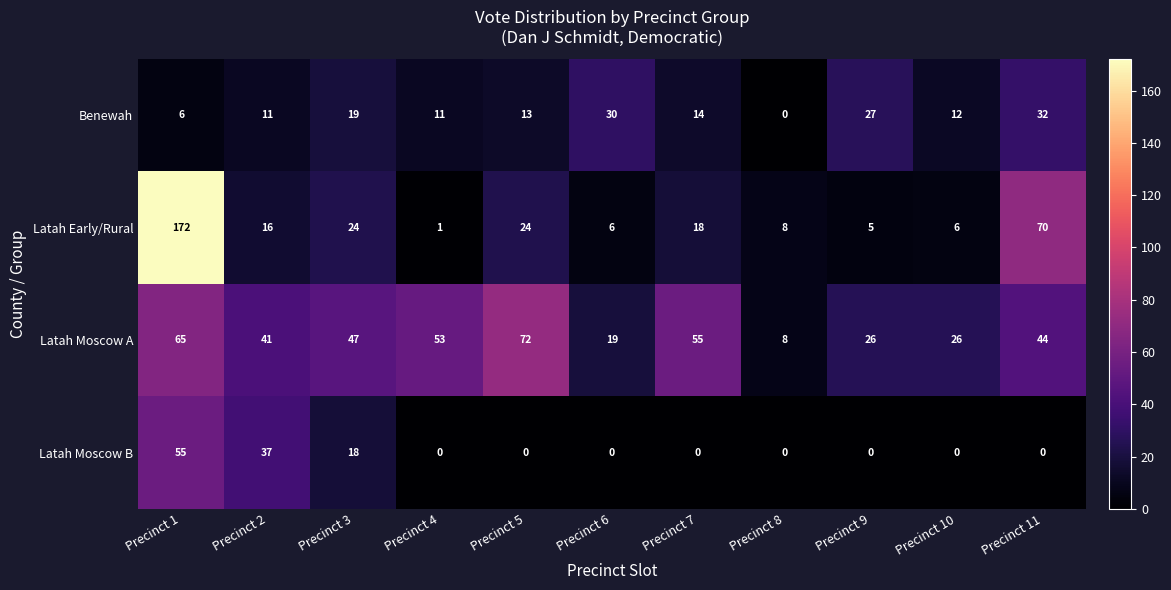

What is the maximum value shown in the chart?

172